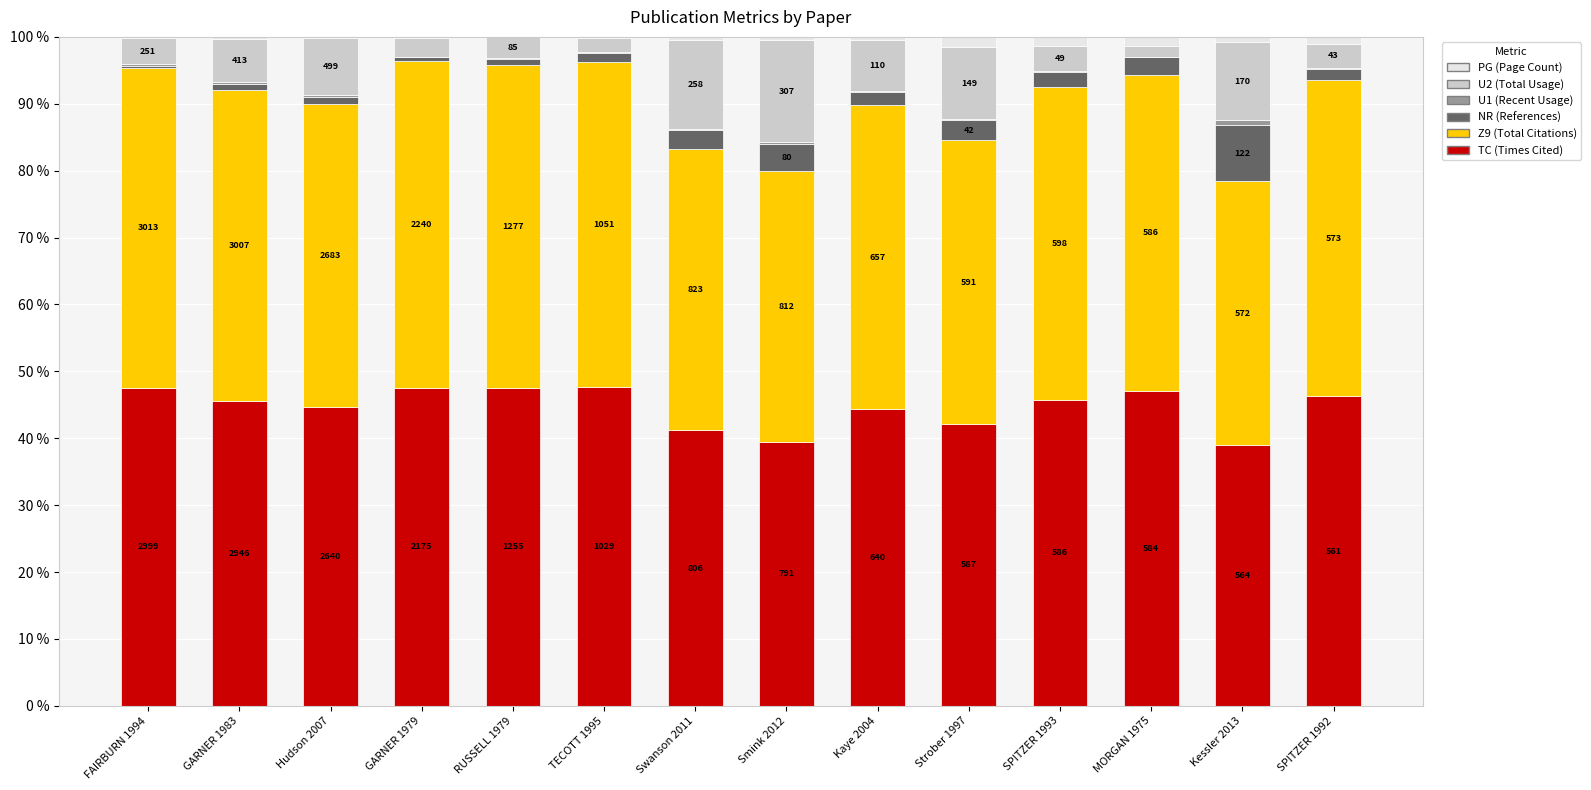

How many bars are there in total?

84